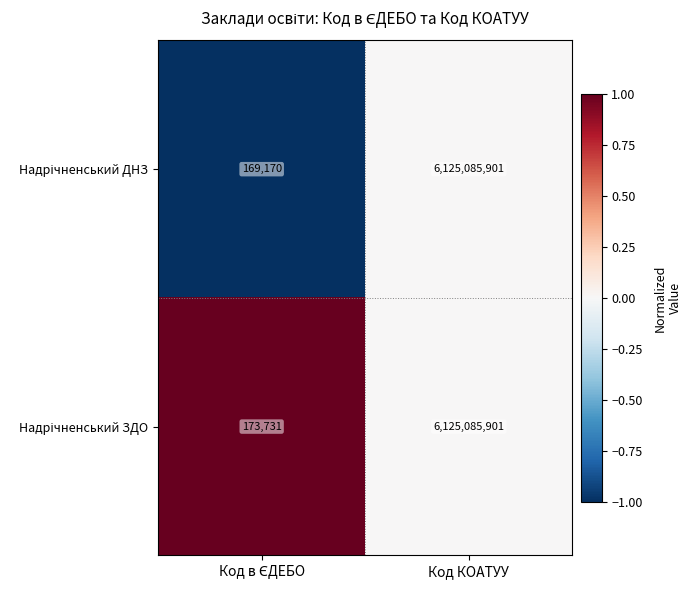

What is the total value across all series at Код КОАТУУ?

12250171802